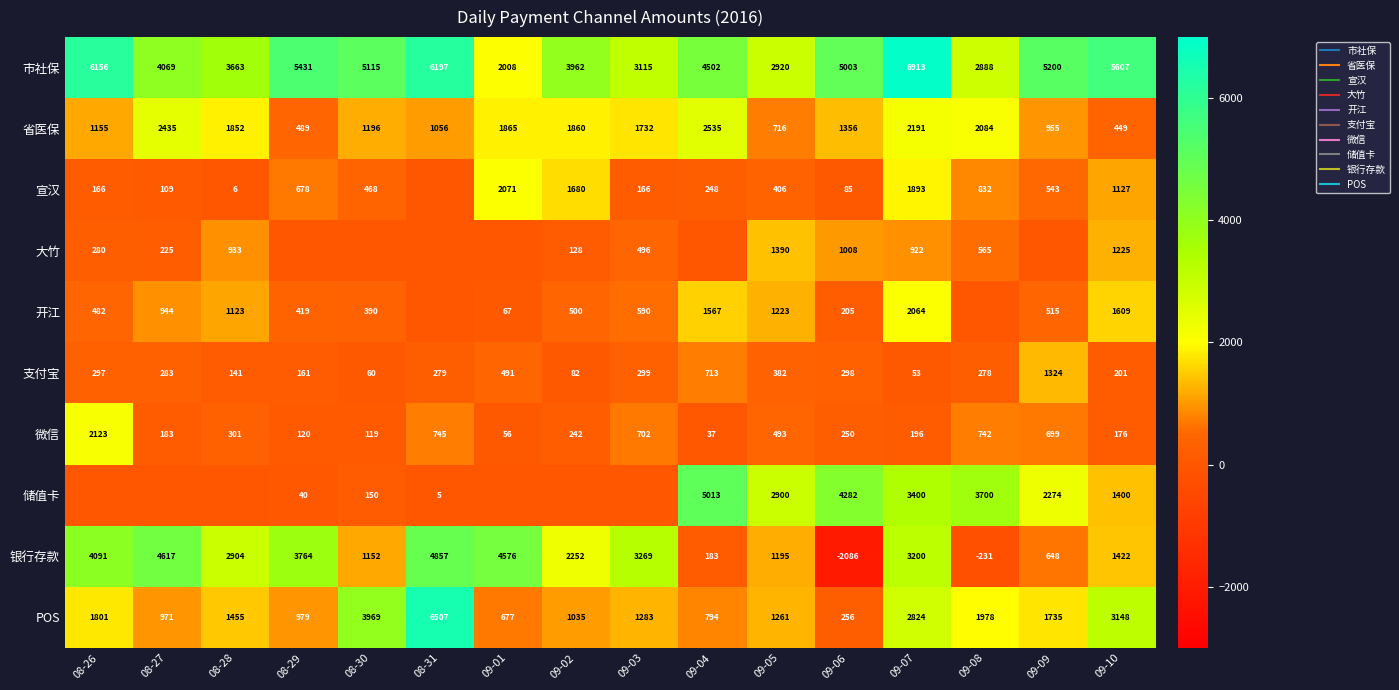

Is it true that POS equals 11167.2 at 08-31?

False